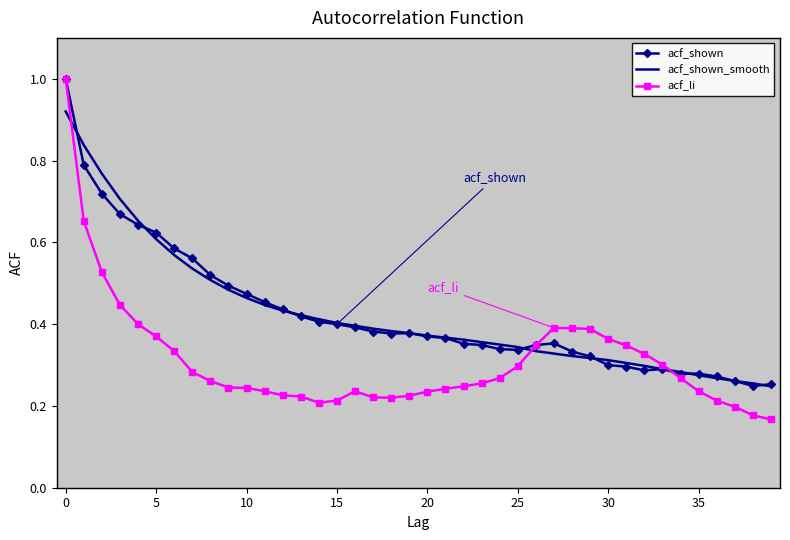

What is the maximum value shown in the chart?

1.0